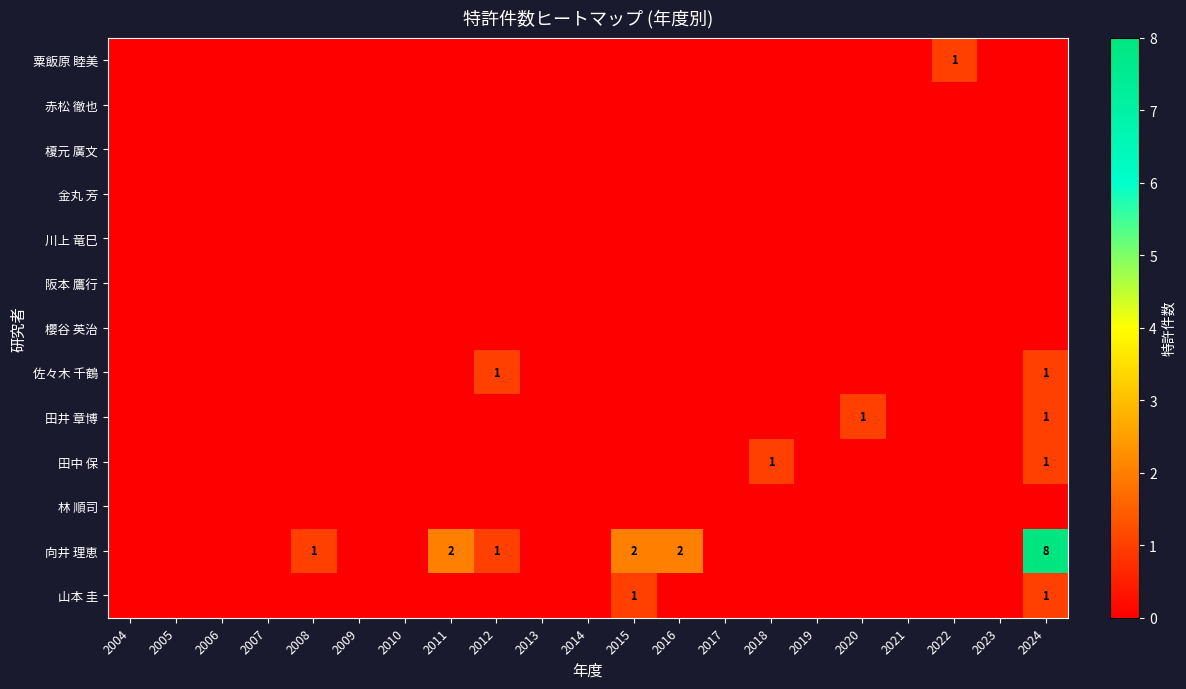

How many distinct data groups are displayed?

13